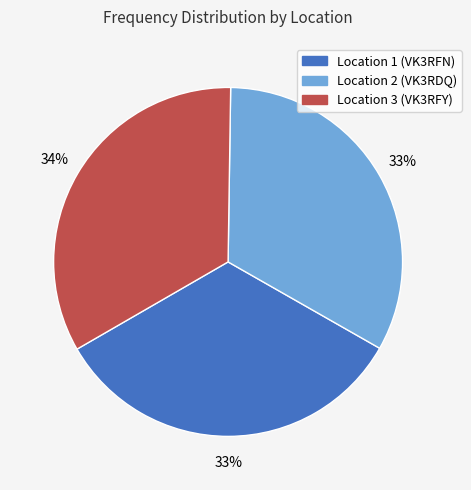

To the nearest percent, what is the average slice percentage?

33%